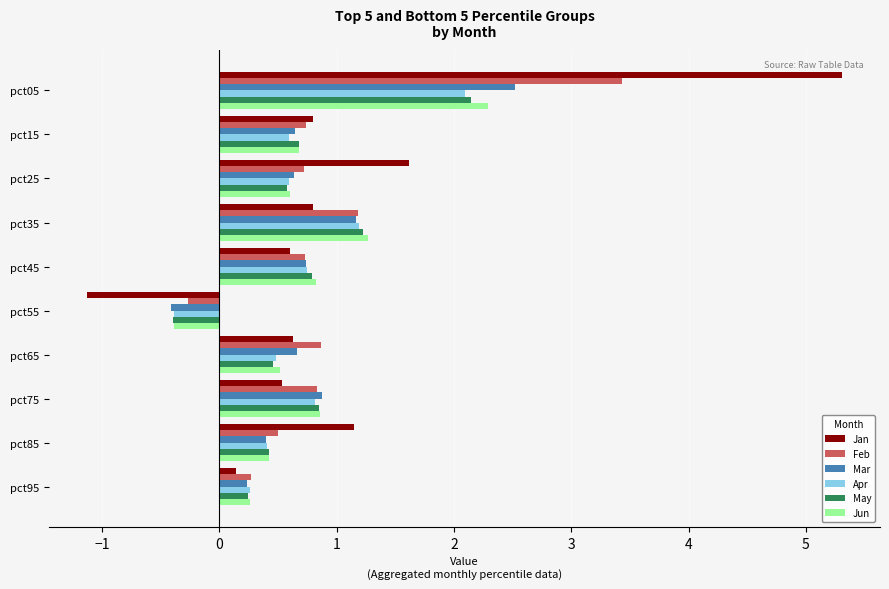

What is the sum of all Jan values?

10.4